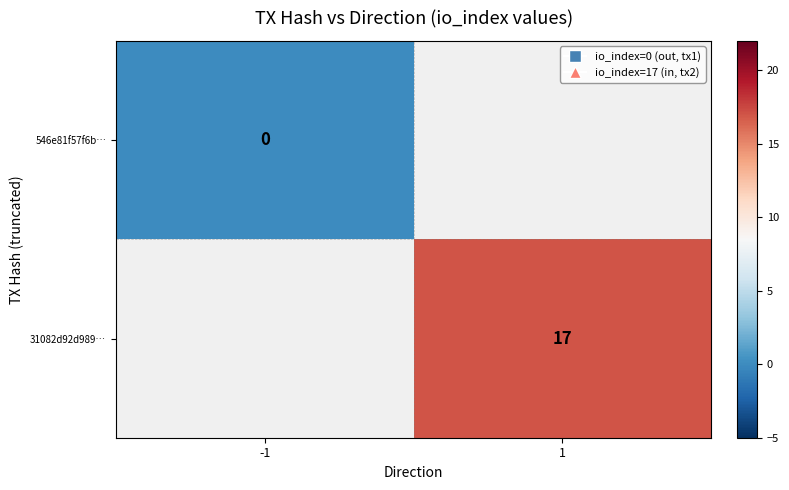

The value of 31082d92d989… at 1 is 9. True or false?

False